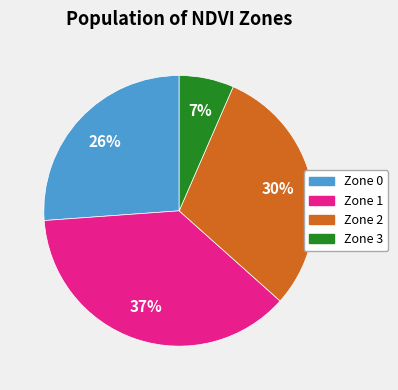

Is the sum of Zone 0 and Zone 2 greater than half?

Yes